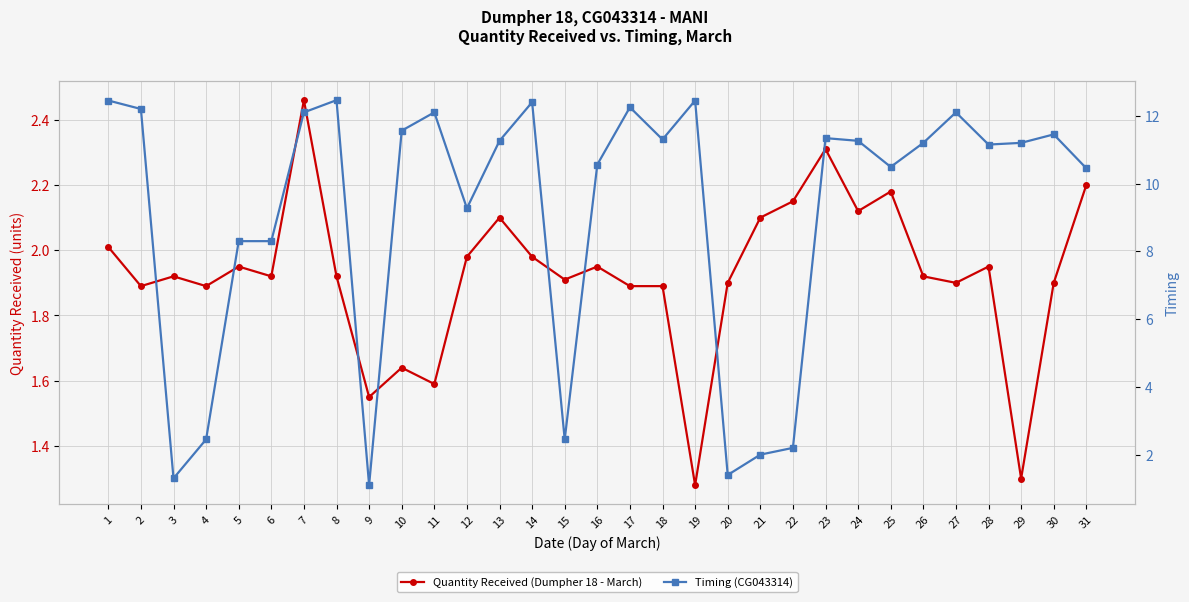

What is the maximum value for Quantity Received (Dumpher 18 - March)?

2.5